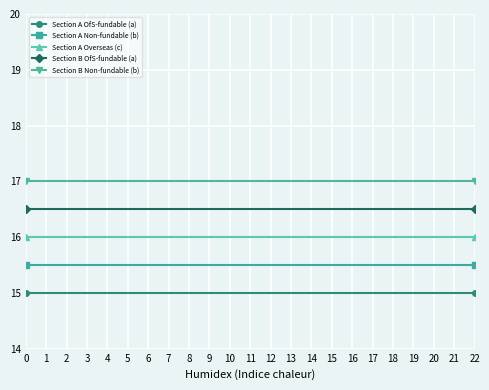

The Section A Overseas (c) series shows 16.0 at 1. True or false?

True